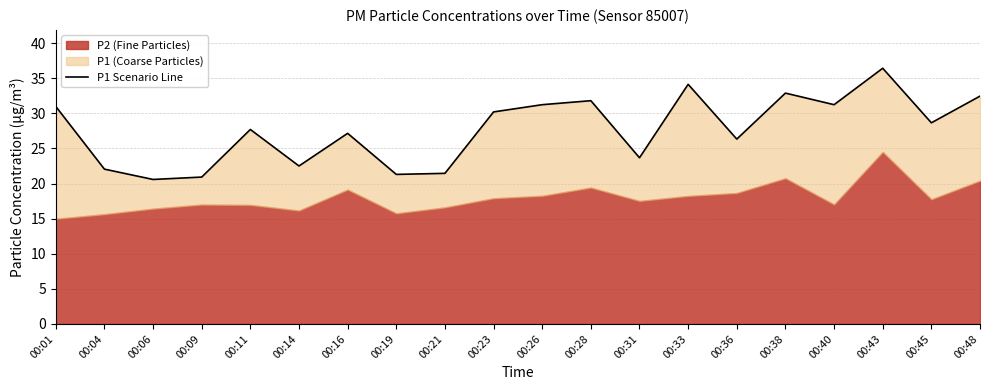

How many lines are shown in the chart?

1